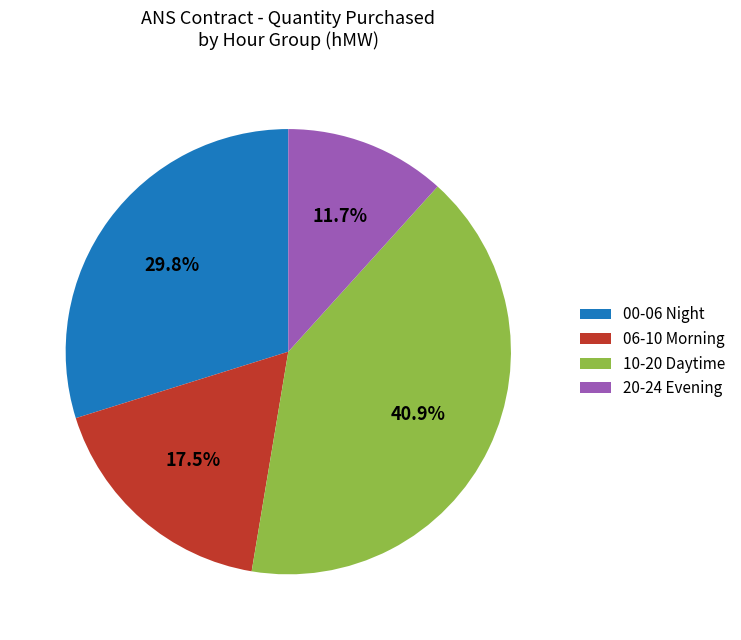

What percentage is NOT represented by 00-06 Night?

70.2%